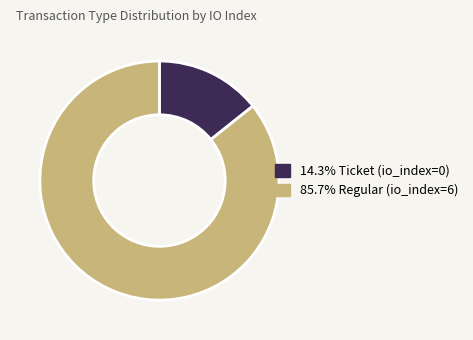

Does any single category account for the majority?

Yes